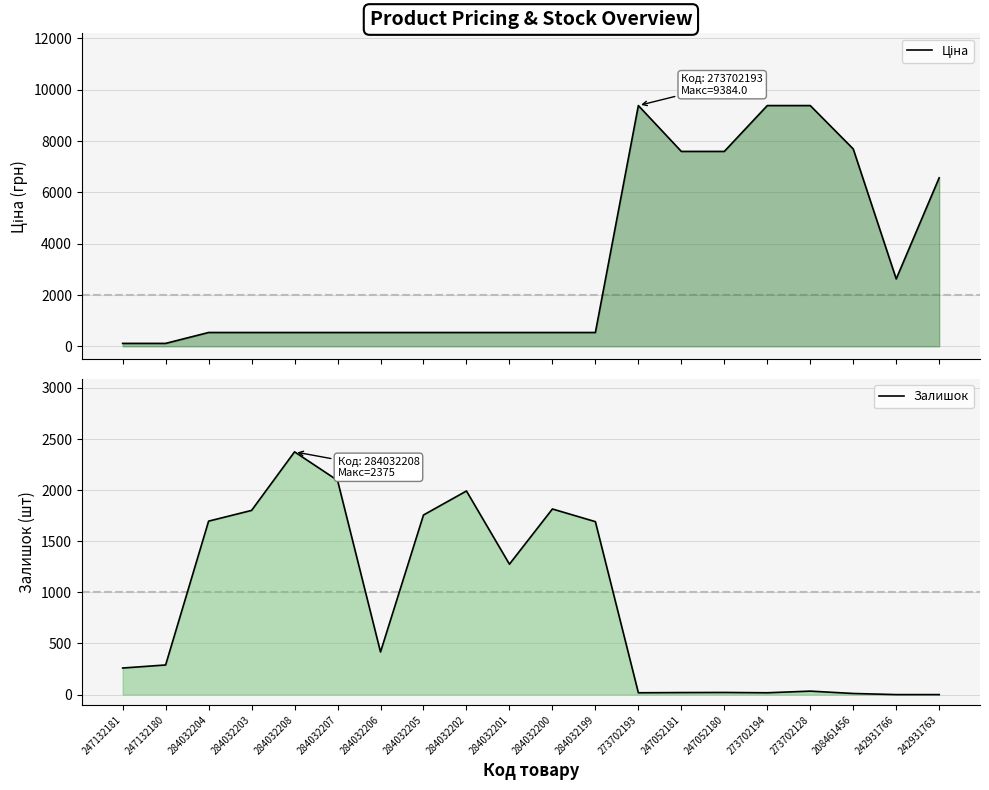

How many data points in Залишок are less than 417?

10